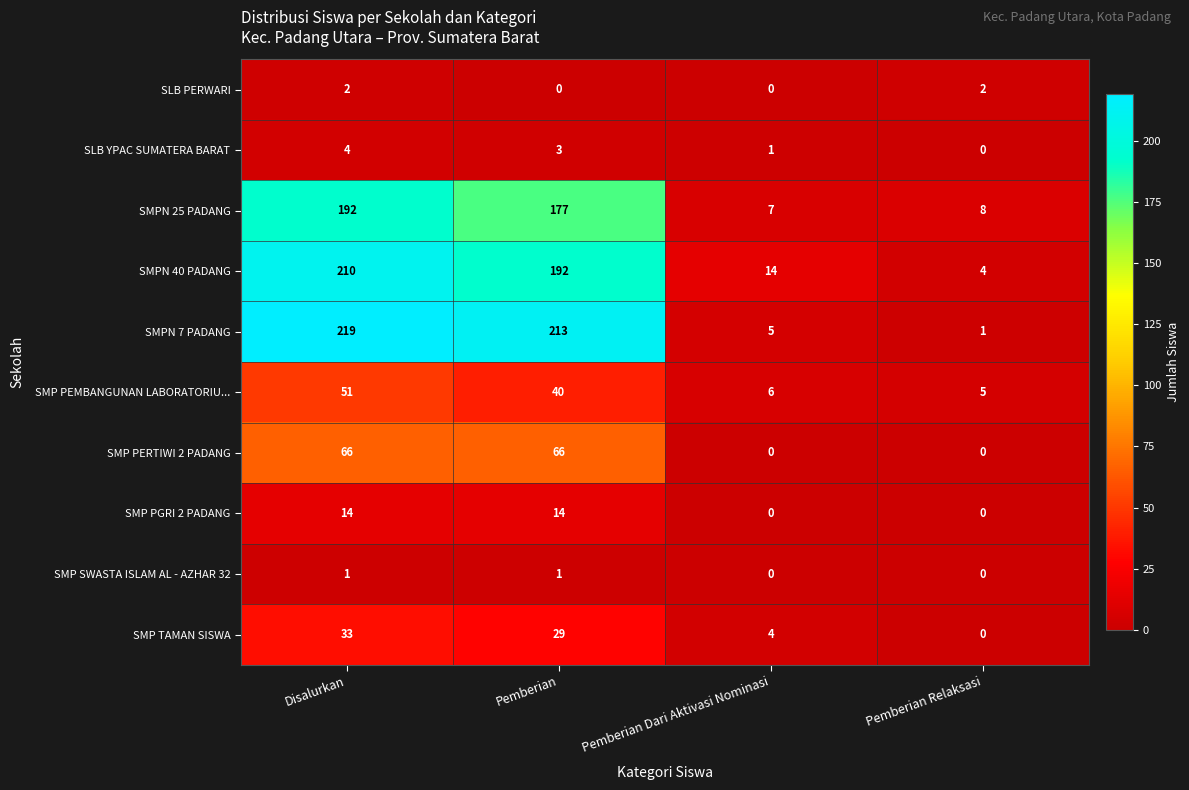

Count the number of data series in this chart.

10